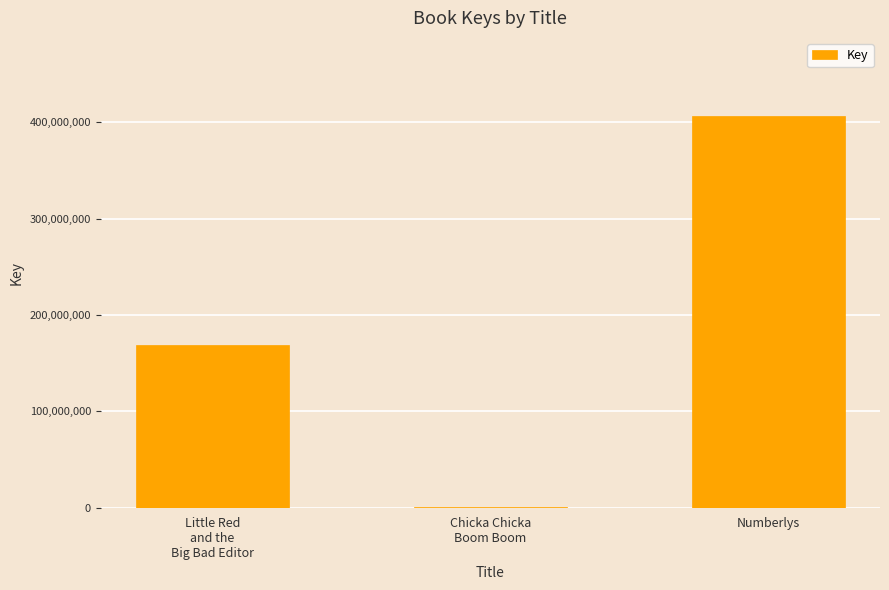

What is the sum of all values?

575528426